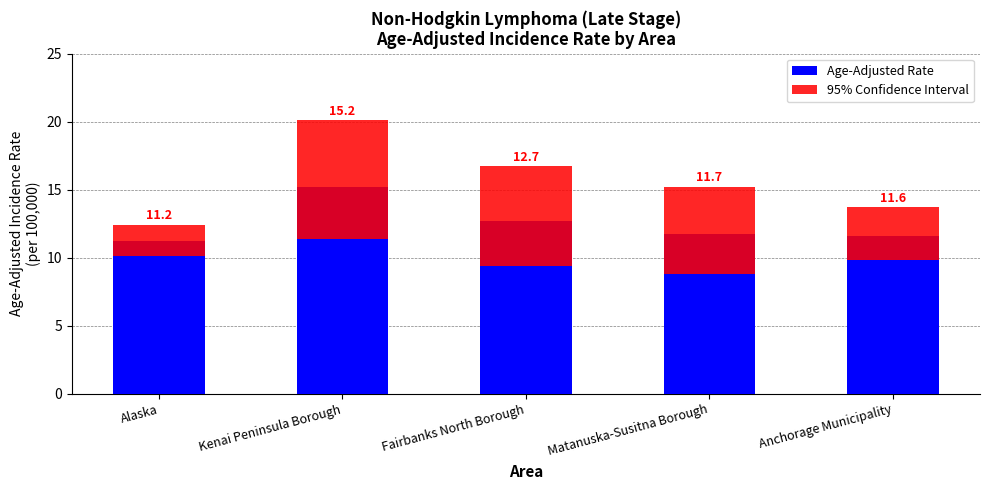

What are all the series names shown in the legend?

Age-Adjusted Rate, 95% Confidence Interval